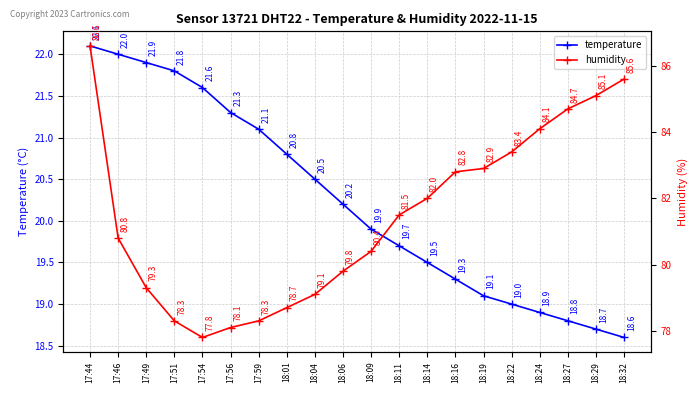

Which series has the largest total across all categories?

humidity